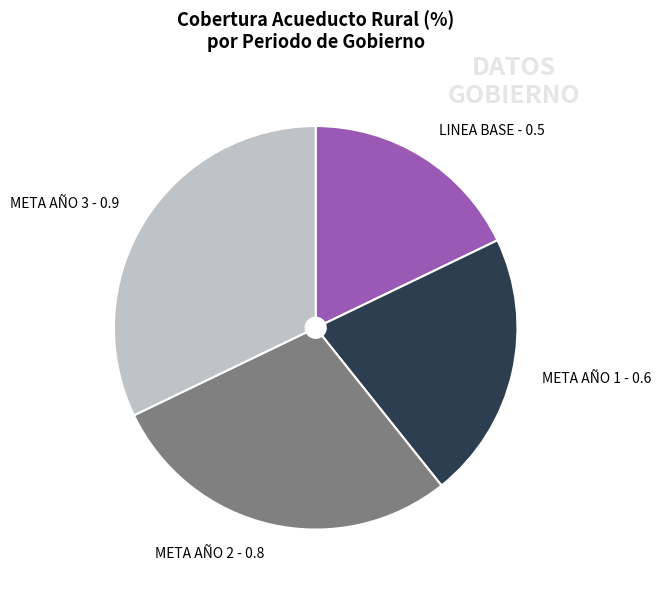

Combined, do META AÑO 2 - 0.8 and LINEA BASE - 0.5 account for over 50%?

No